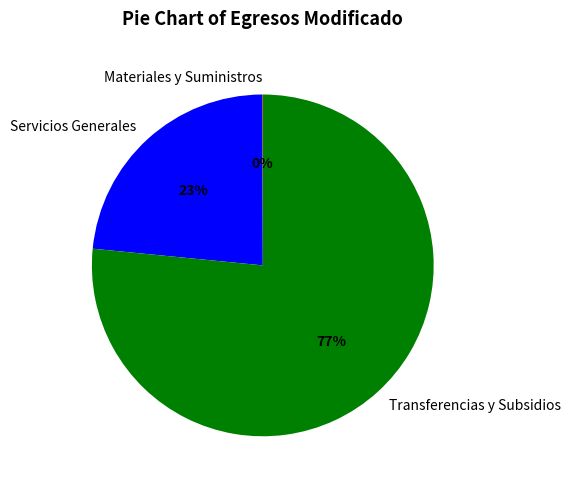

What is the largest slice in the pie chart?

Transferencias y Subsidios